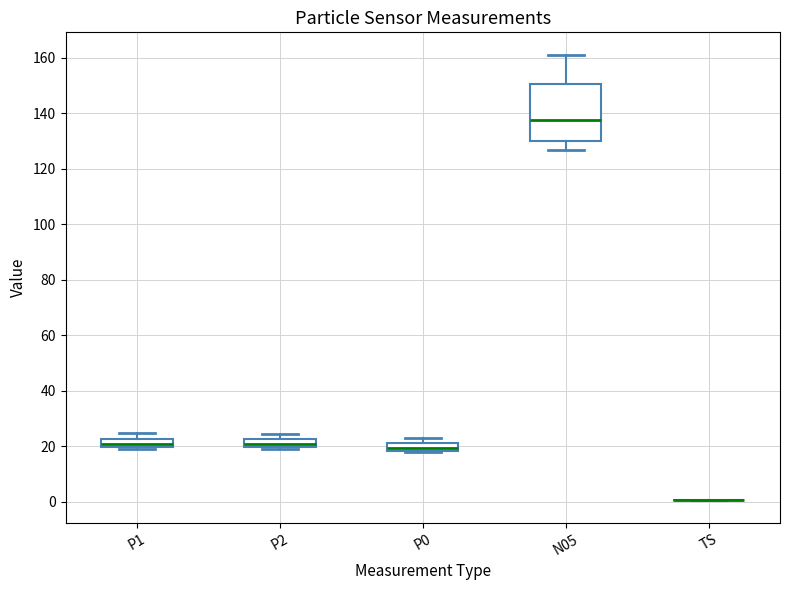

Which box is the tallest, from its lower edge to its upper edge?

N05